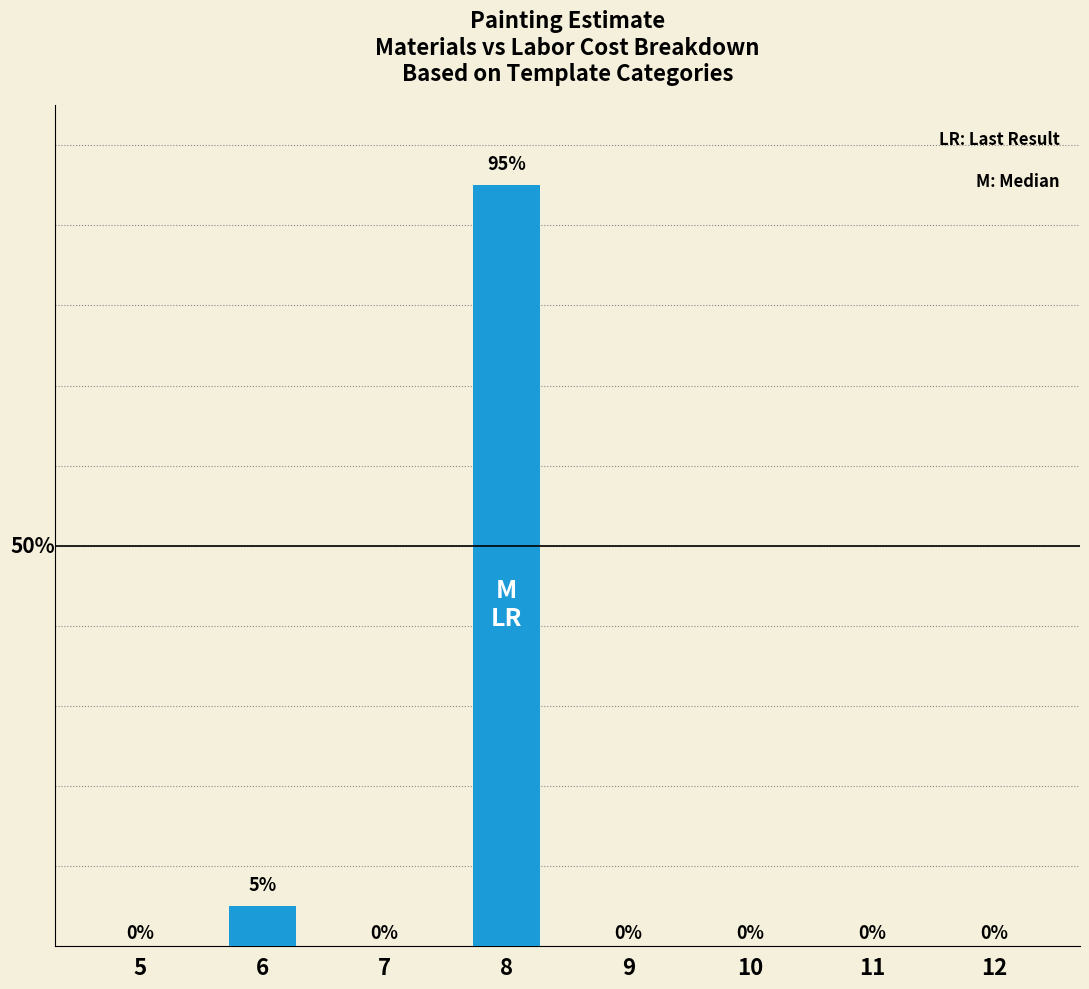

Reading left to right, extract all data points from this chart.

5=0	6=5	7=0	8=95	9=0	10=0	11=0	12=0